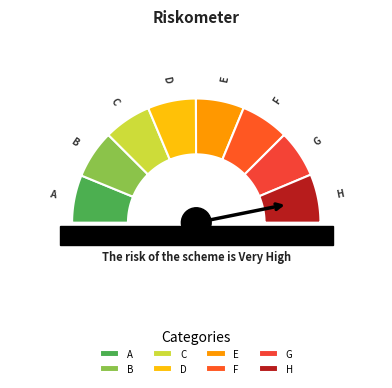

How many segments does this pie chart have?

8